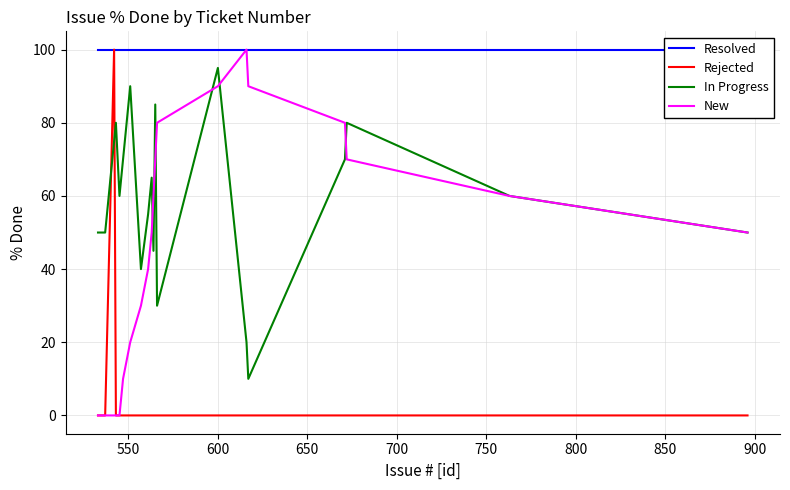

What is the maximum value for Rejected?

100